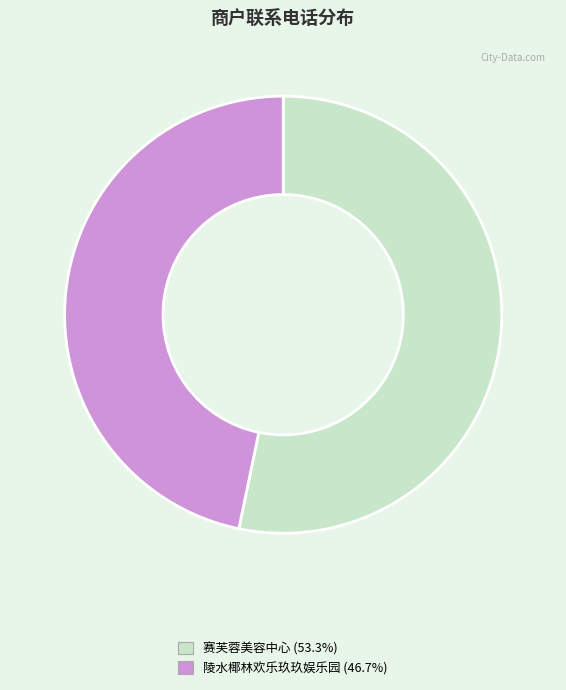

What is the ratio of the value at 陵水椰林欢乐玖玖娱乐园 to the value at 赛芙蓉美容中心?

0.9